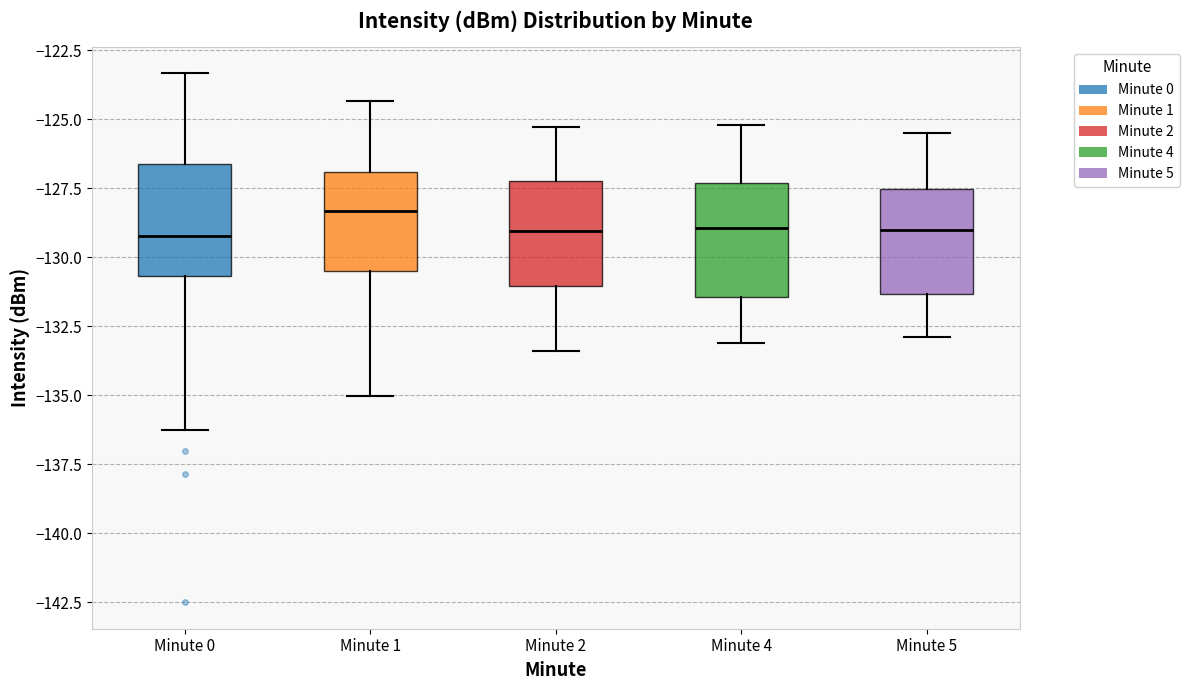

Where does the median line of the box for Minute 2 sit on the y-axis? The values are not printed on the chart, so give them approximately, as read against the axis.

-129.0